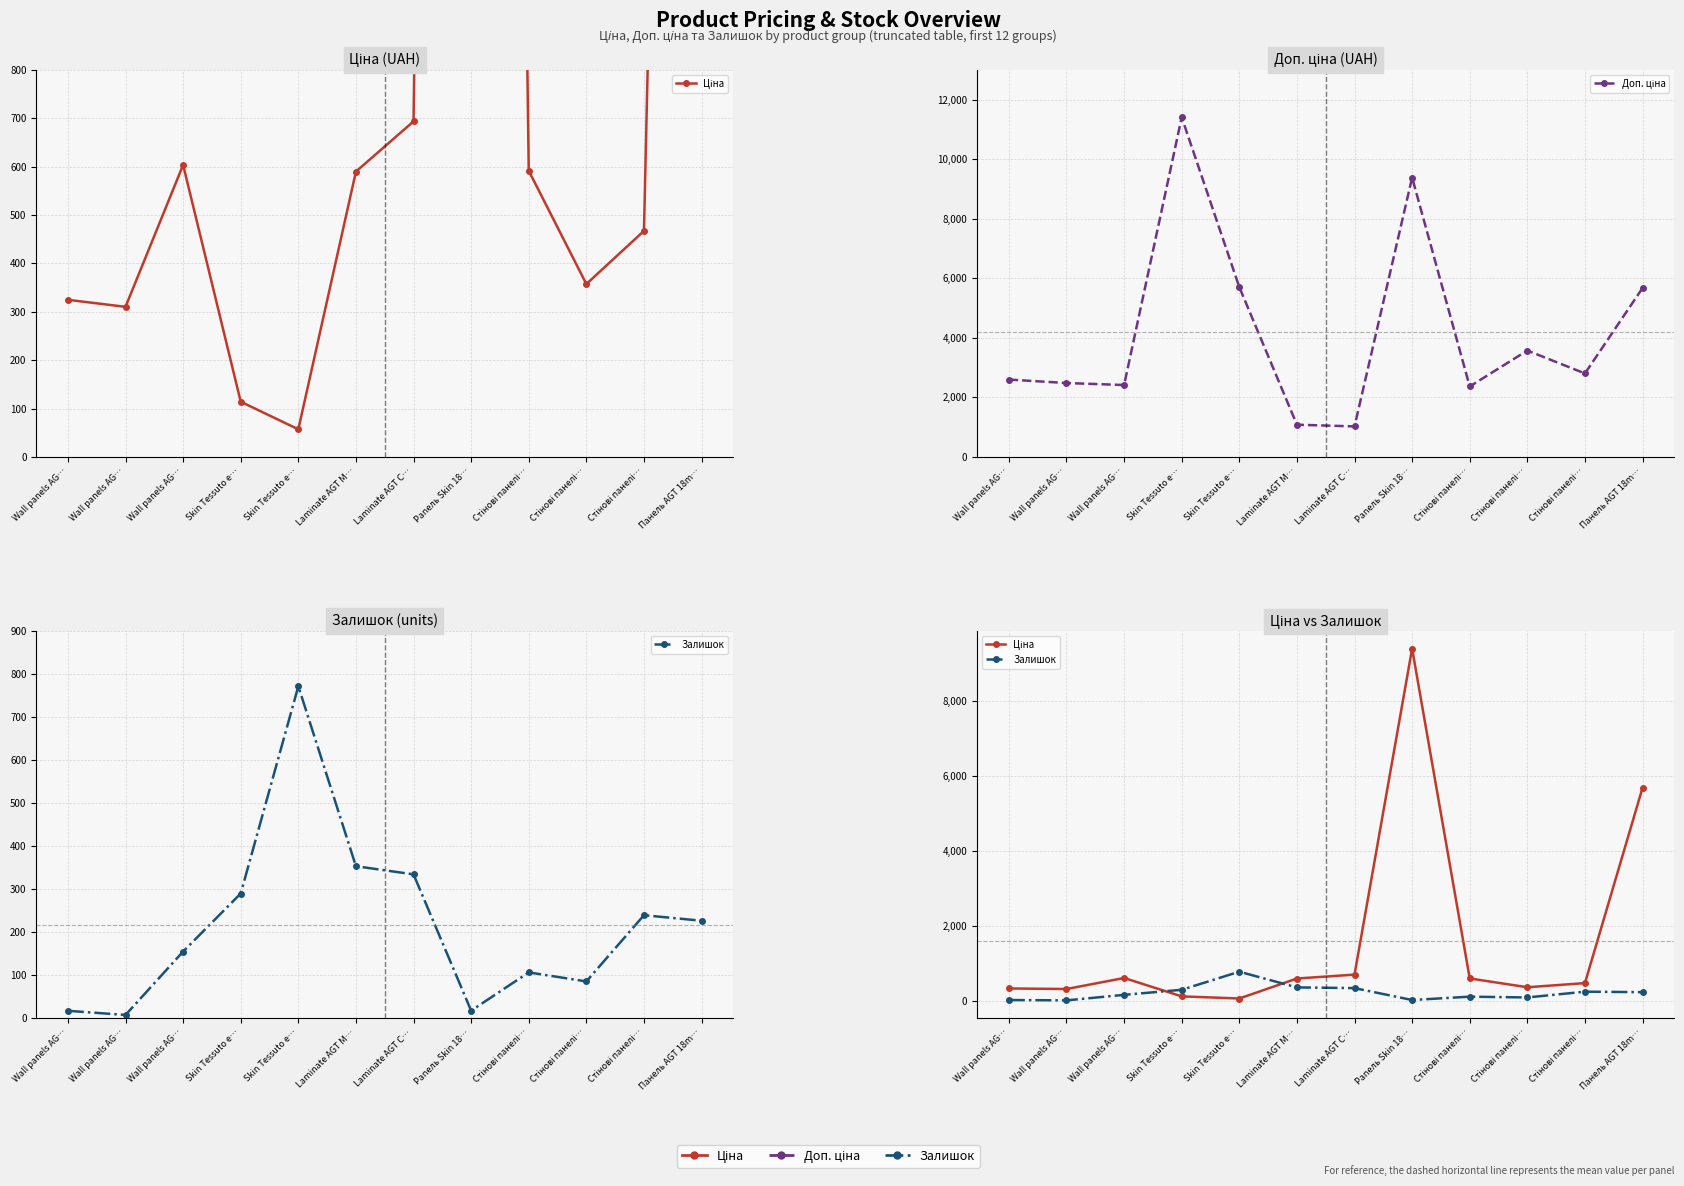

What is the label of the 2nd point from the right?

Стінові панелі…